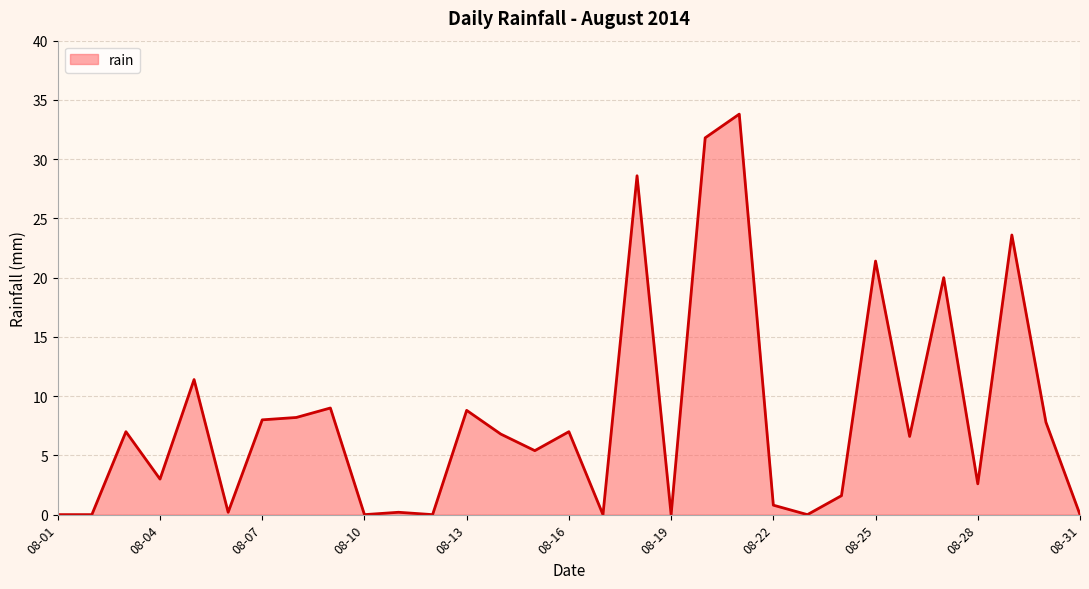

What is the greatest value displayed?

33.8